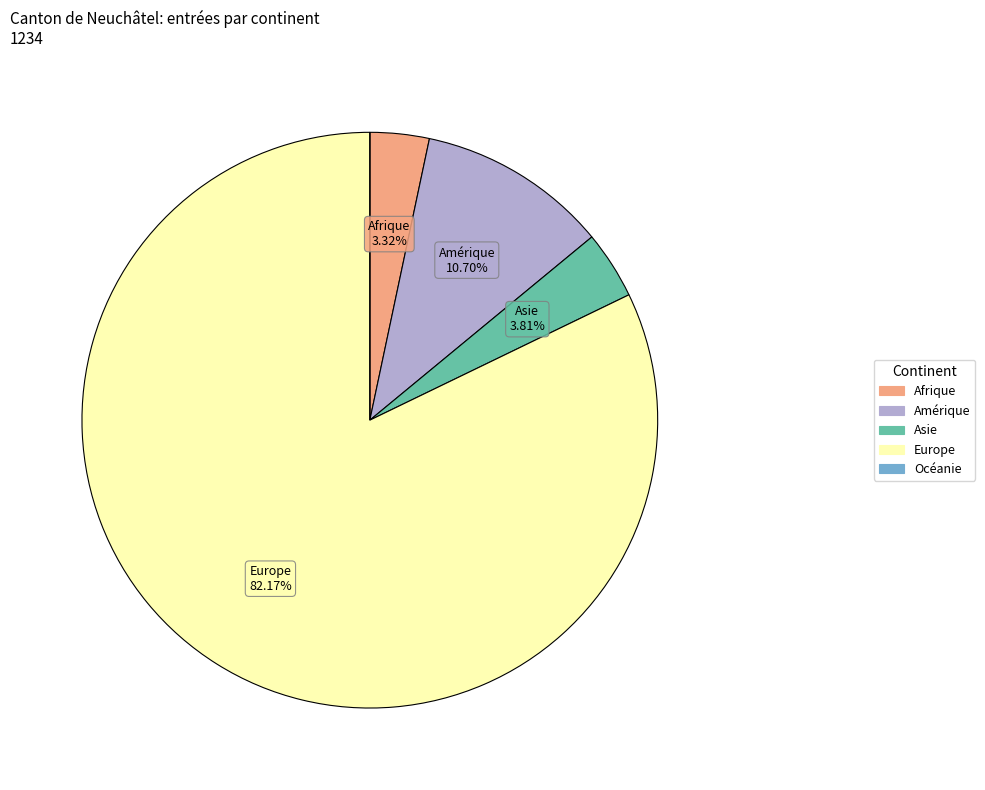

Which category has the biggest portion of the pie?

Europe